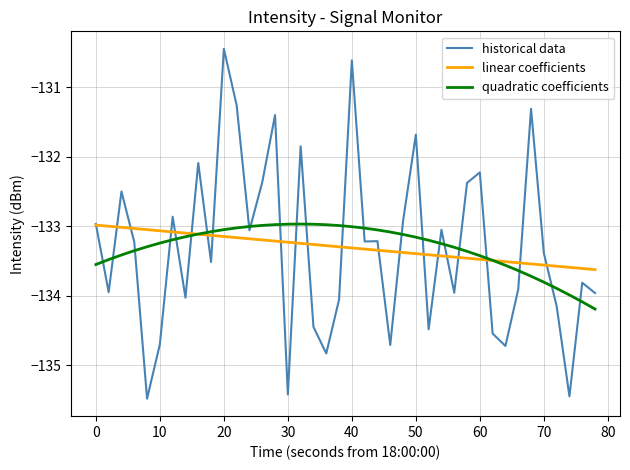

Which series has the widest spread of values?

historical data